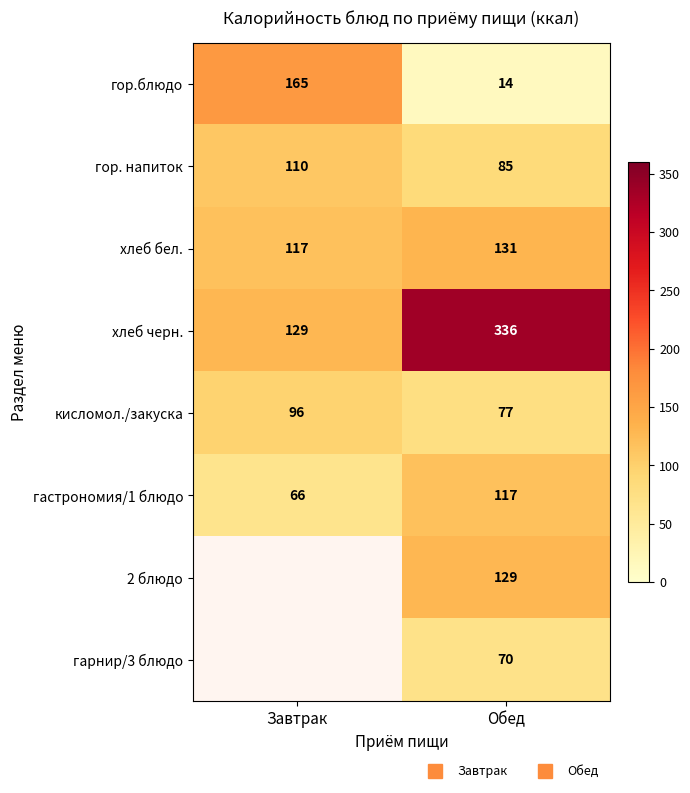

True or false: гастрономия/1 блюдо has a value of 101.7 at Завтрак.

False